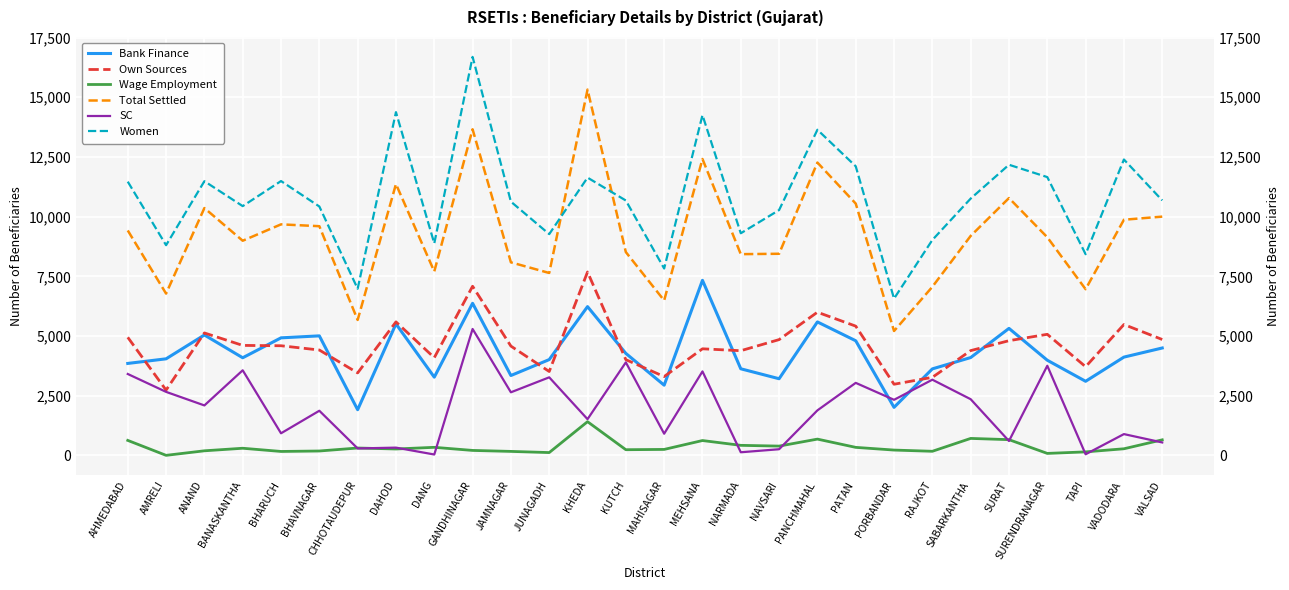

What is the value of the SC point at the 27th from the left?

890